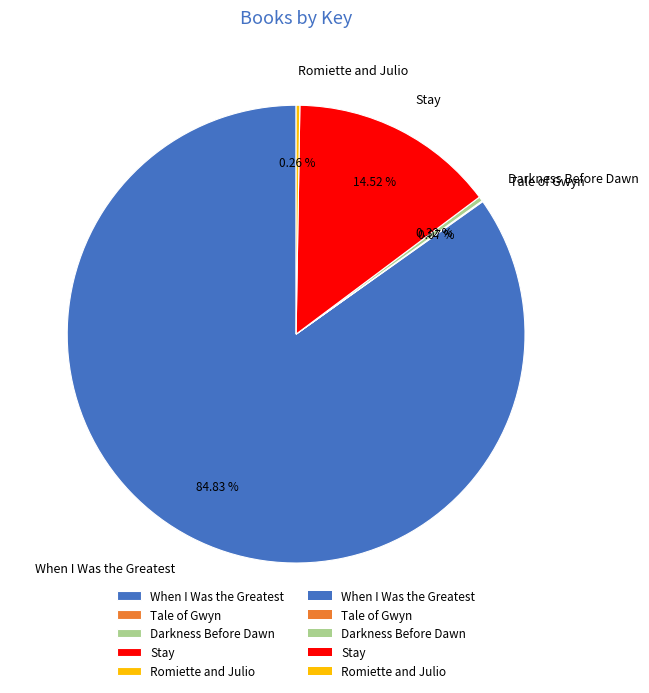

Does When I Was the Greatest account for over 50% of the chart?

Yes